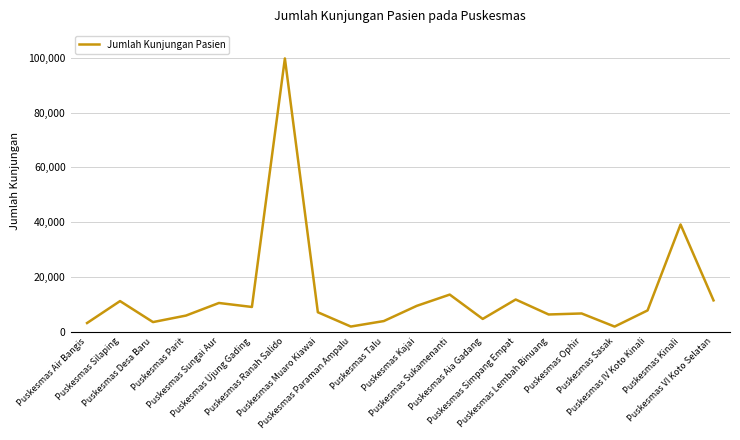

The value at Puskesmas Muaro Kiawai is 7071. True or false?

True